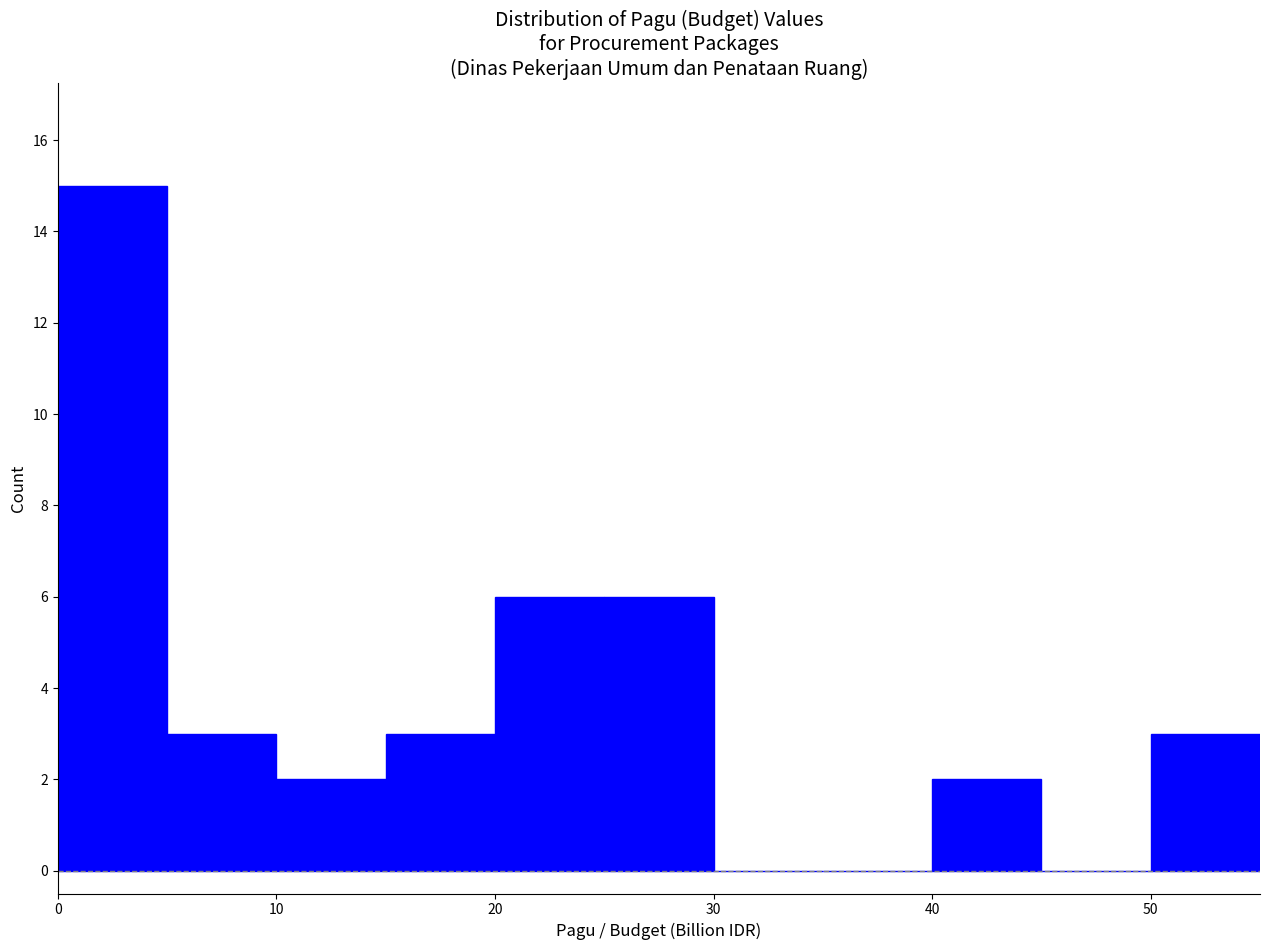

Reading left to right, list every bar in this chart as the range it spans on the x-axis followed by its height. The values are not printed on the chart, so give them approximately, as read against the axis.

0 to 5: 15
5 to 10: 3
10 to 15: 2
15 to 20: 3
20 to 25: 6
25 to 30: 6
30 to 35: 0
35 to 40: 0
40 to 45: 2
45 to 50: 0
50 to 55: 3